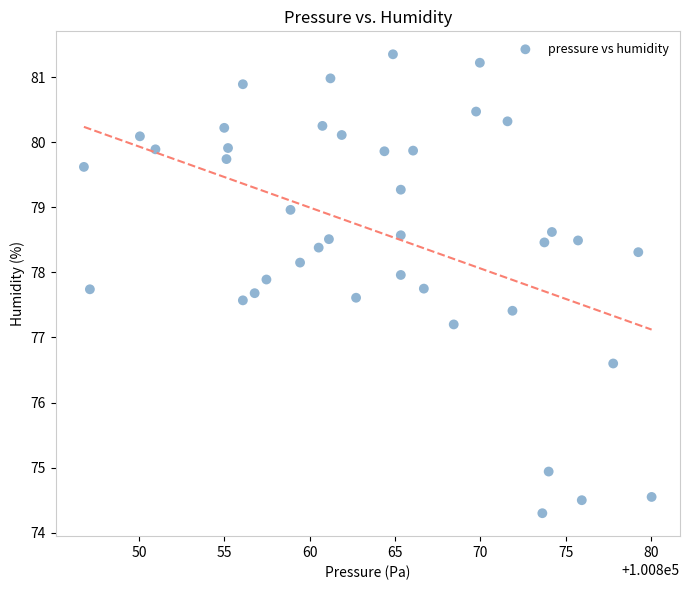

What is the range of X values (max minus min)?

33.2